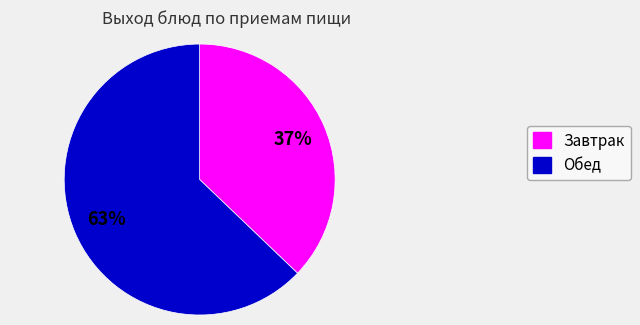

Does any single category account for the majority?

Yes